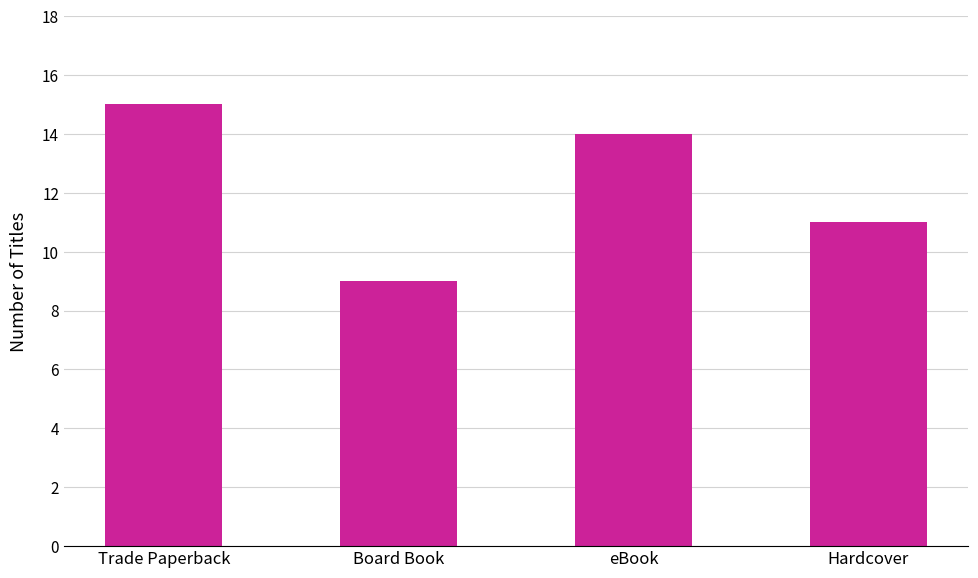

What is the label of the 3rd bar from the right?

Board Book